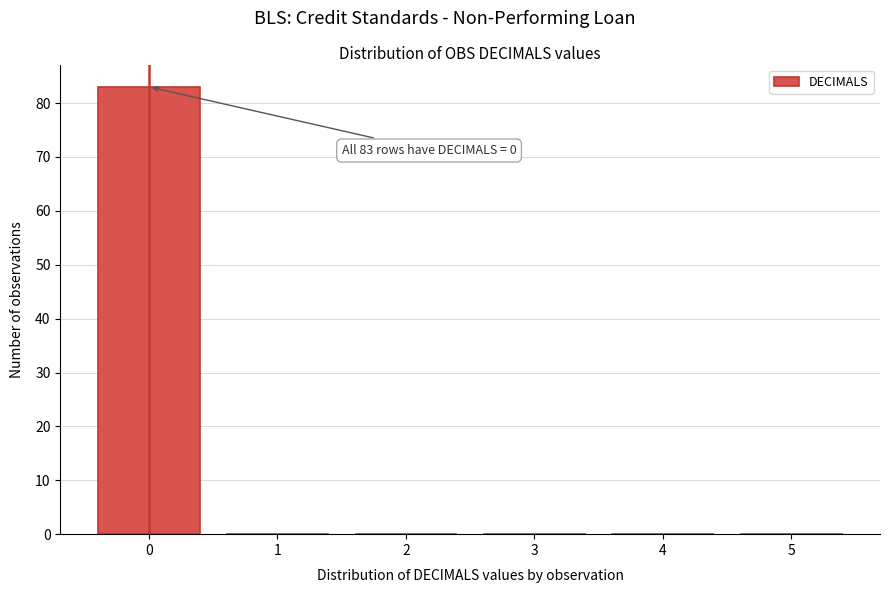

Over which range of the x-axis is the bar tallest?

-0.5 to 0.5